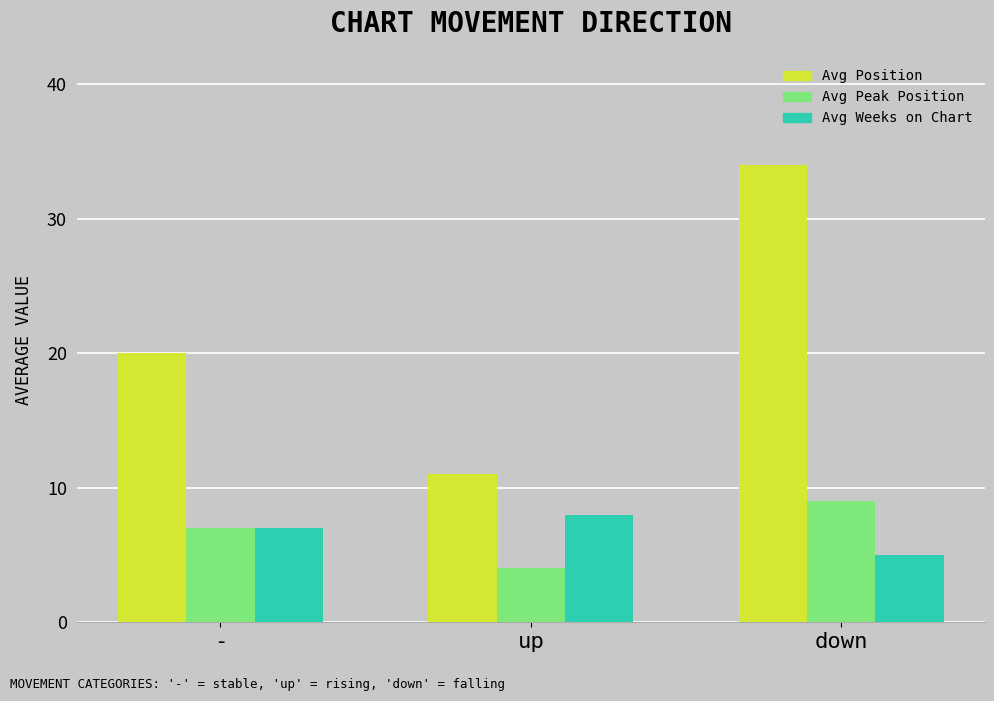

Which category has the lowest value in the Avg Position series?

up